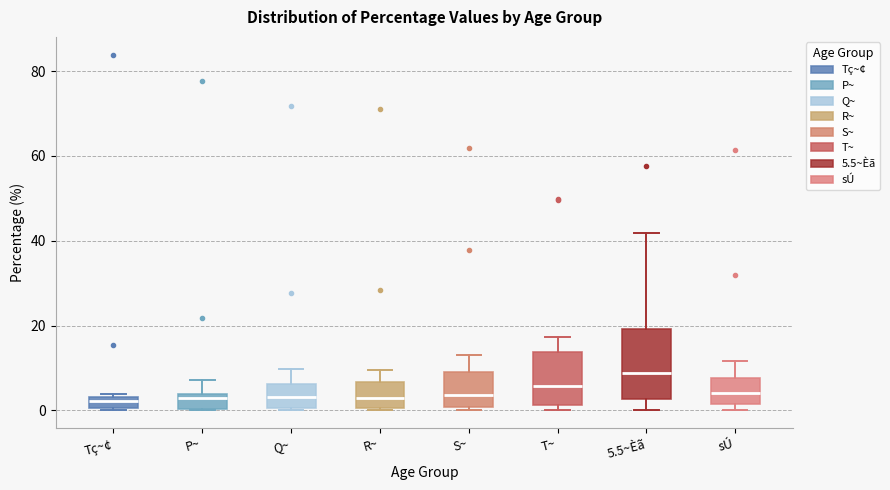

Where does the upper whisker of the box for sÚ end on the y-axis? The values are not printed on the chart, so give them approximately, as read against the axis.

12